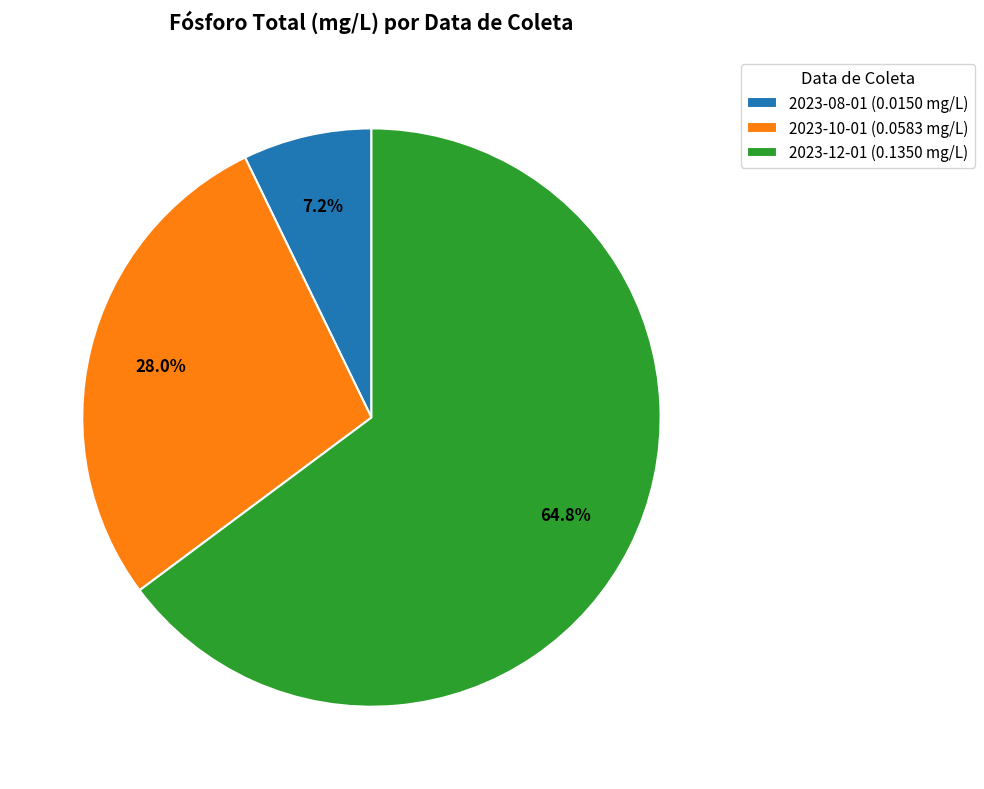

Is it true that 2023-08-01 is 7% of the pie?

True